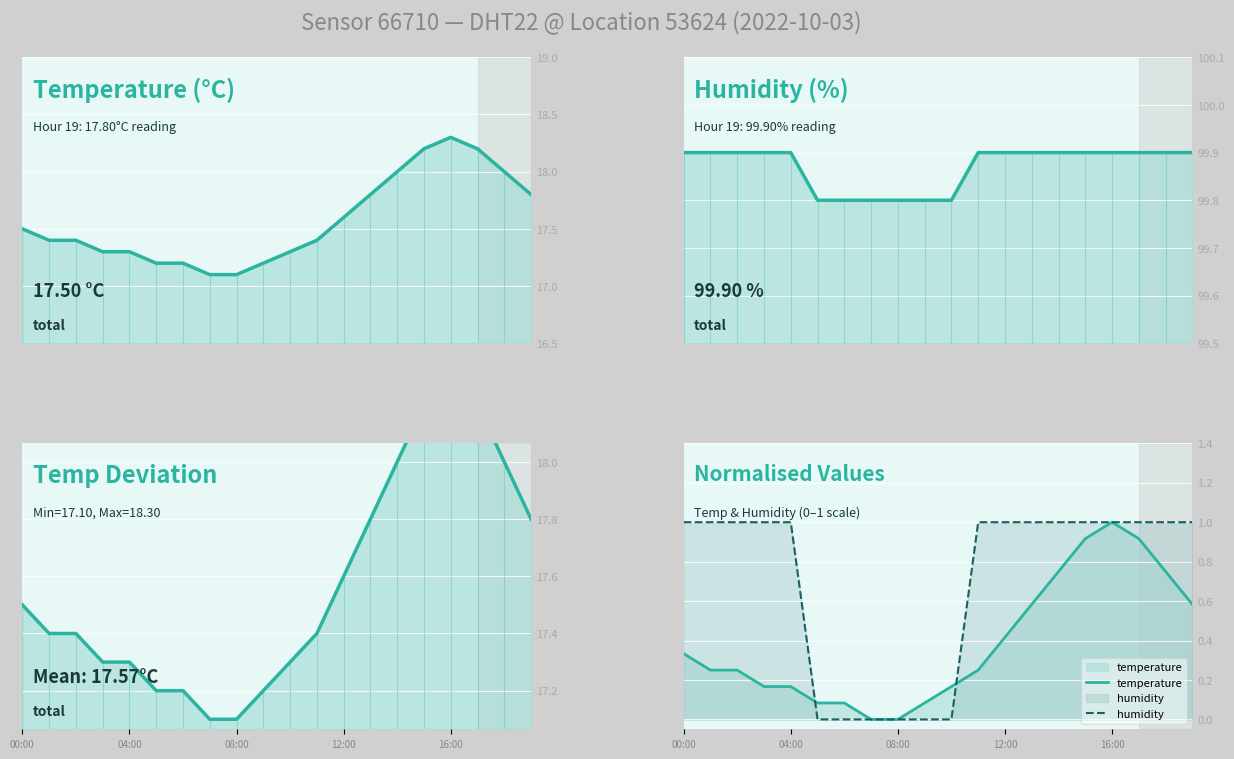

At which label is Humidity (%) line closest to 99?

5